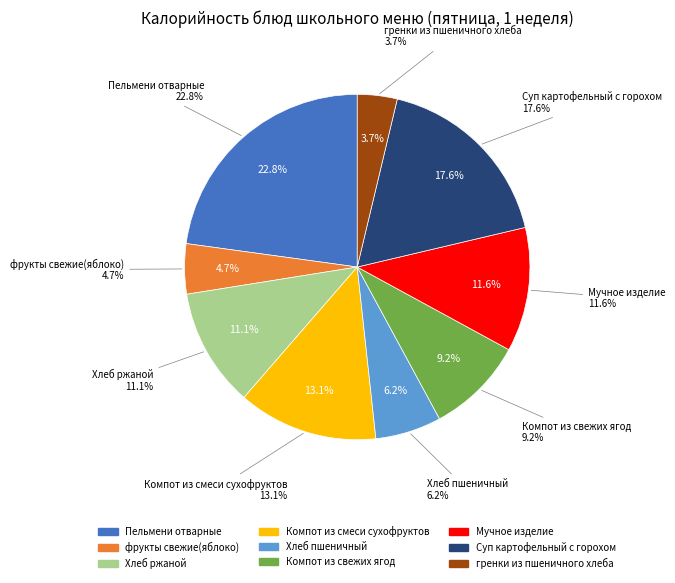

What is the total percentage of гренки из пшеничного хлеба and Компот из смеси сухофруктов?

16.8%